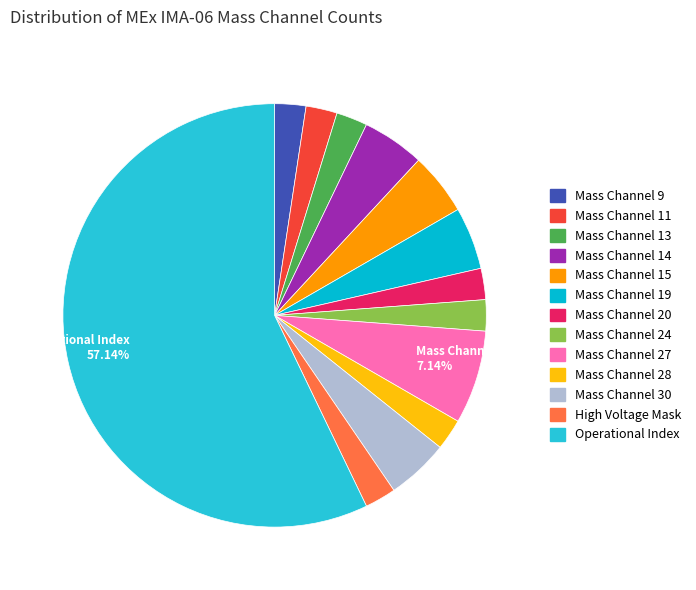

To the nearest percent, what is the average slice percentage?

8%